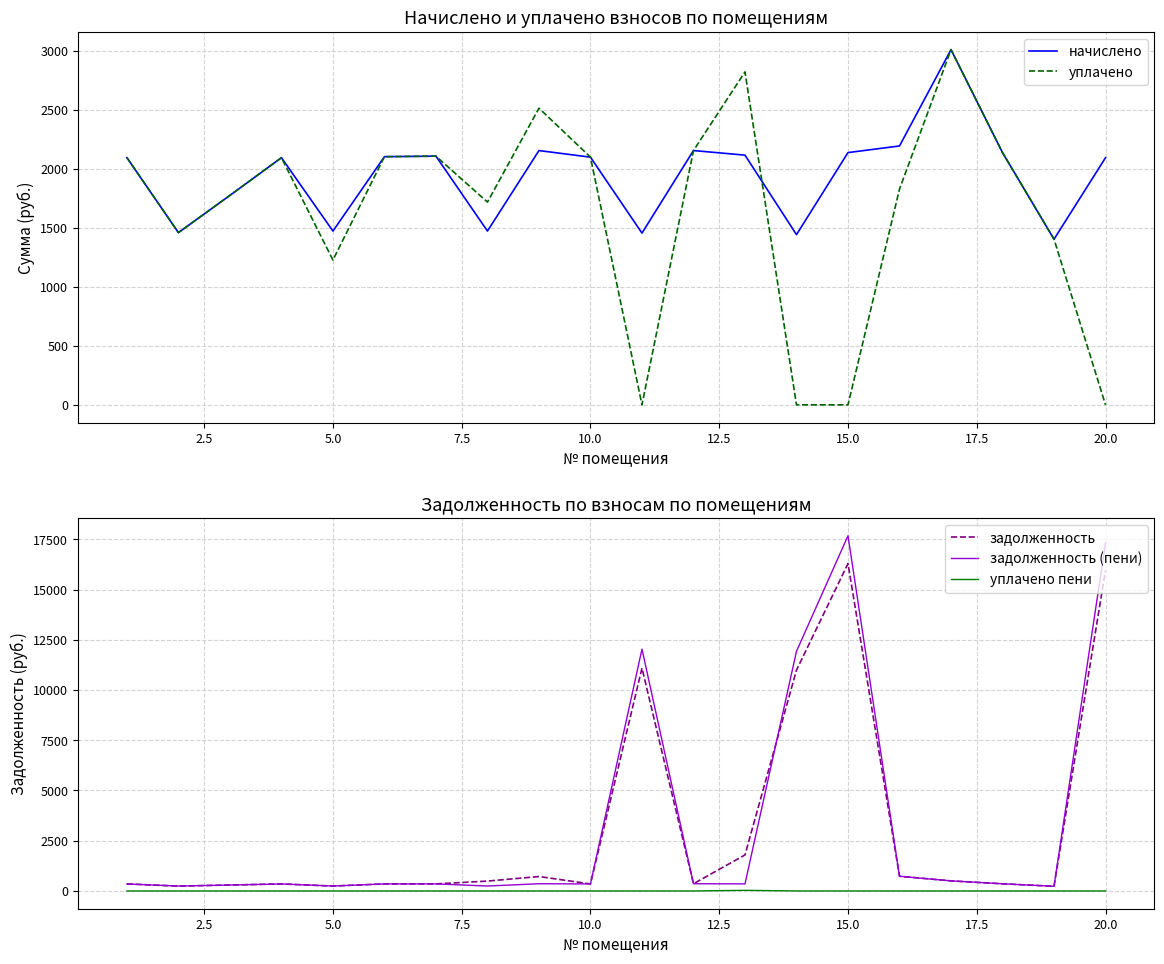

What is the value of the задолженность (пени) point at the 10th from the left?

349.9